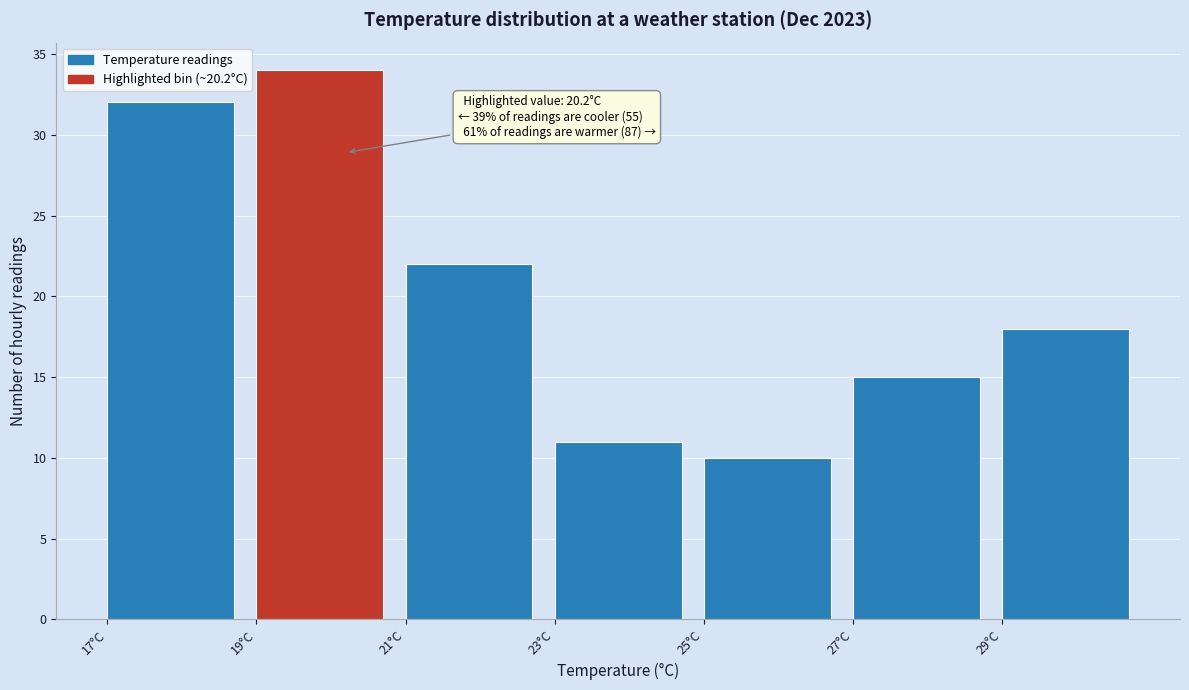

Which range on the x-axis has the tallest bar?

19 to 21